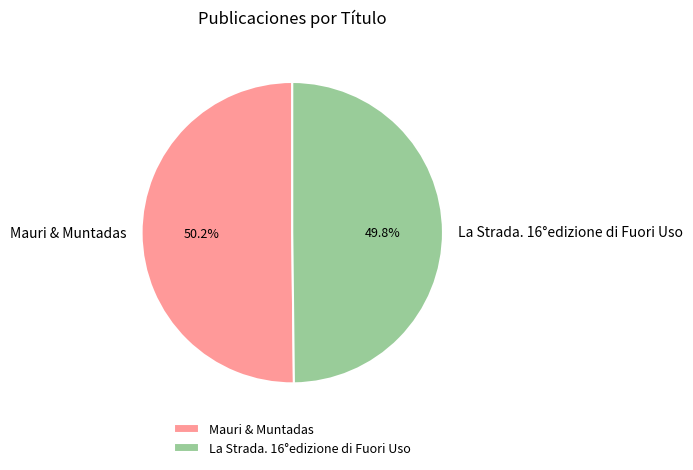

Is there any slice that represents more than half of the pie?

Yes